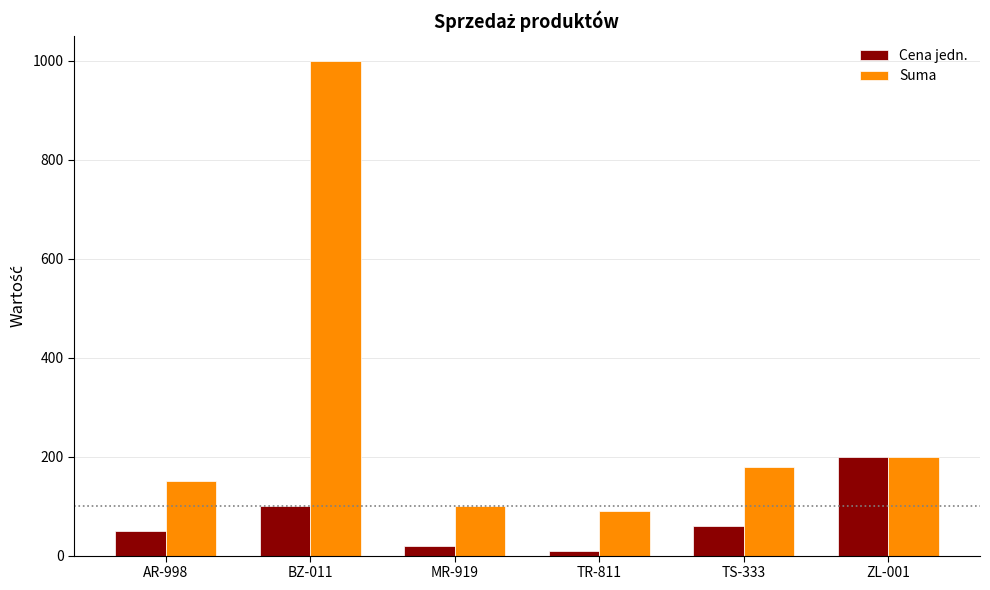

Which series has the largest range (max minus min)?

Suma